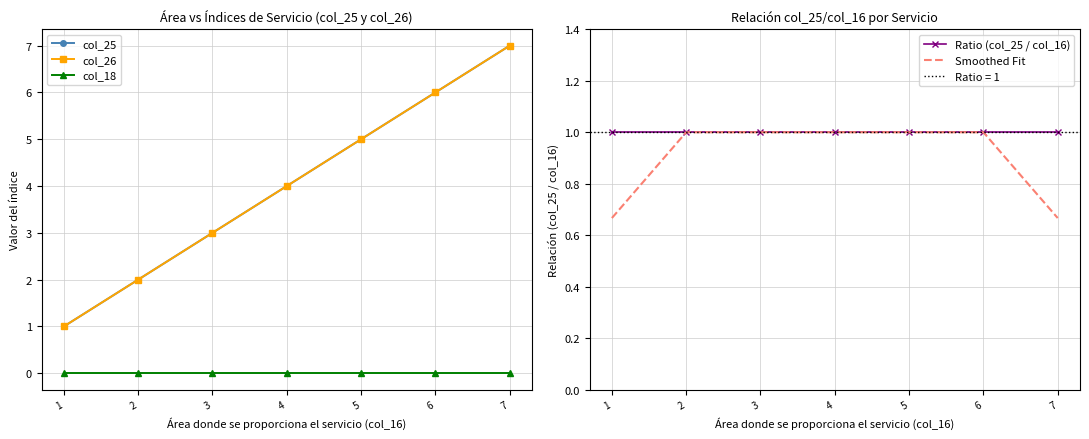

True or false: col_26 has more than 2 points higher than both neighbors.

False